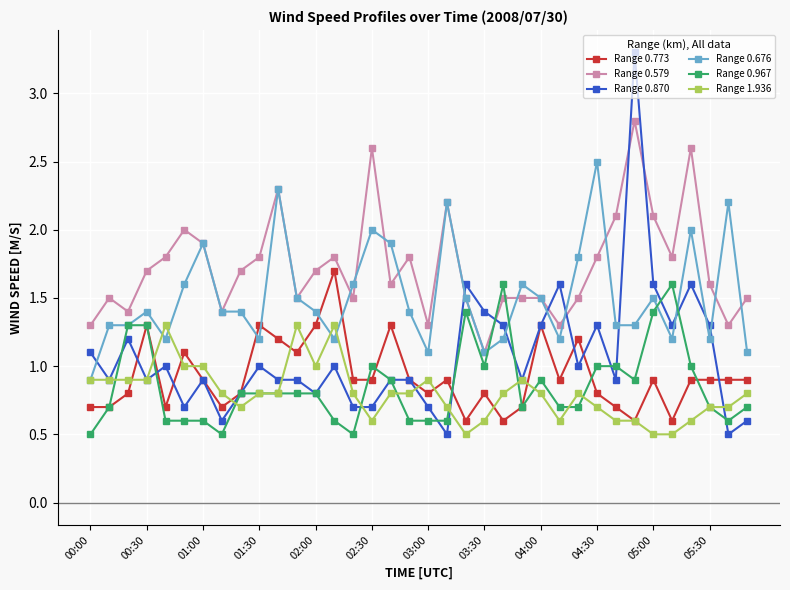

Which series has the largest range (max minus min)?

Range 0.870